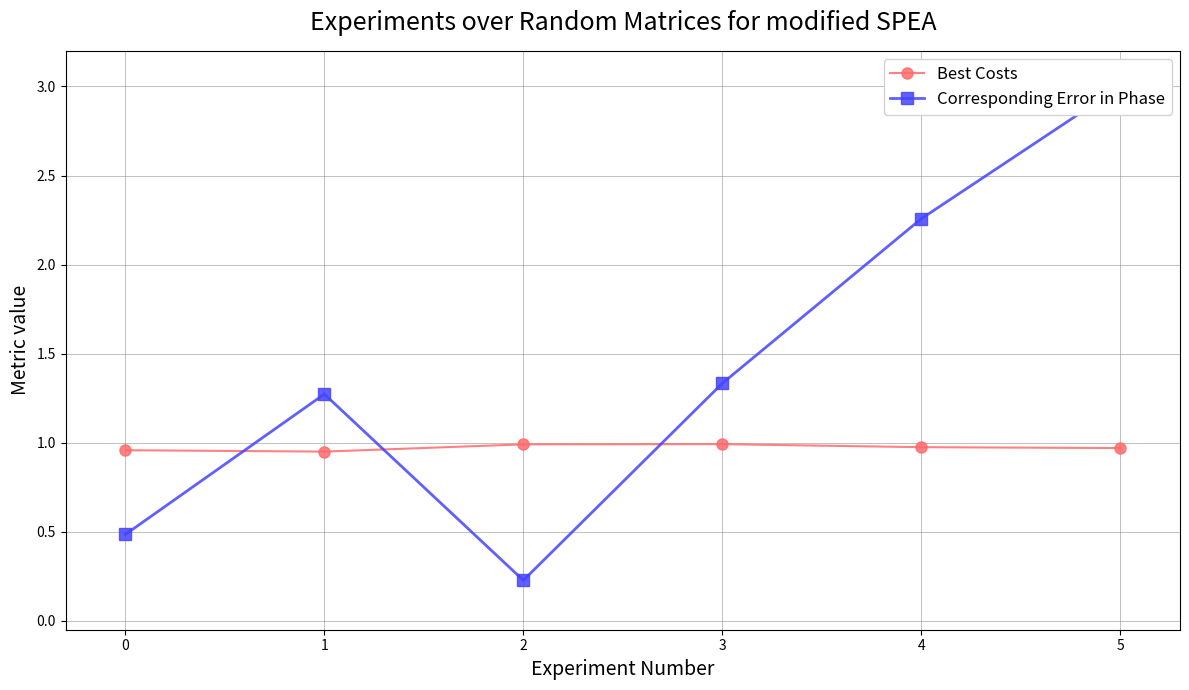

Is it true that Best Costs equals 0.7 at 5?

False